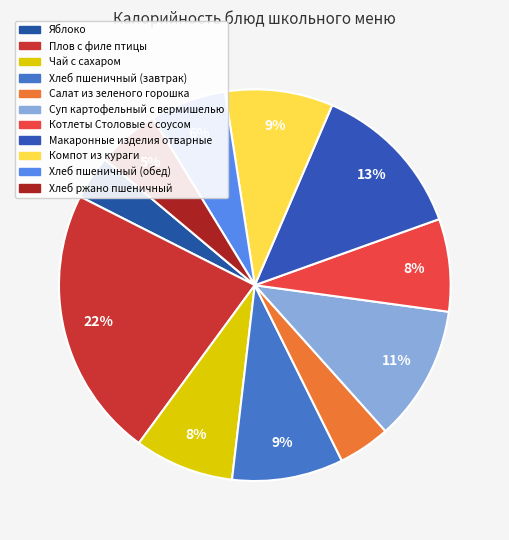

Count the number of slices in the pie.

11